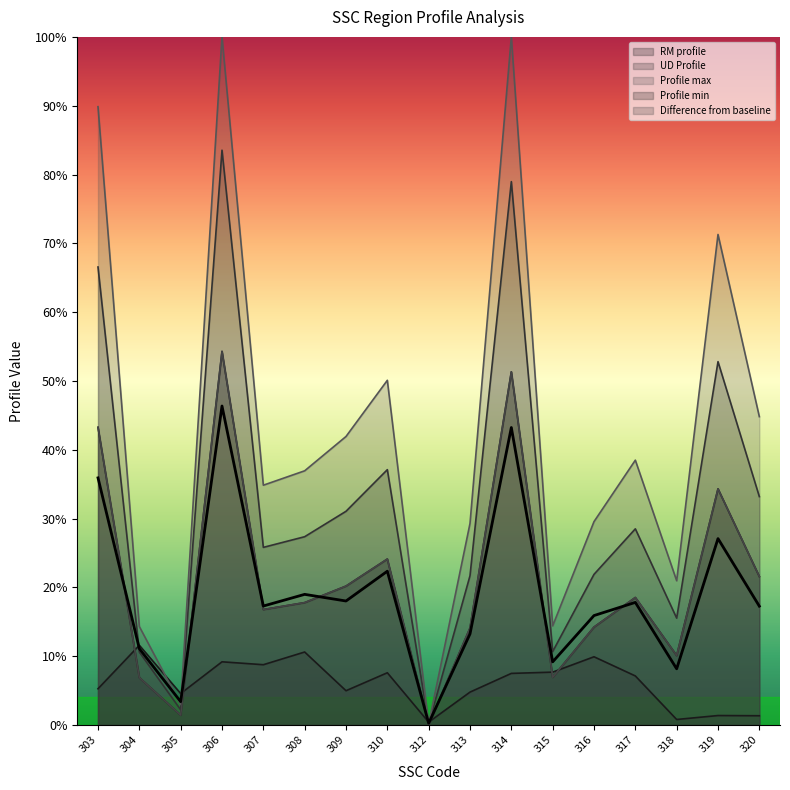

The Difference from baseline series shows 0.0 at 305. True or false?

True